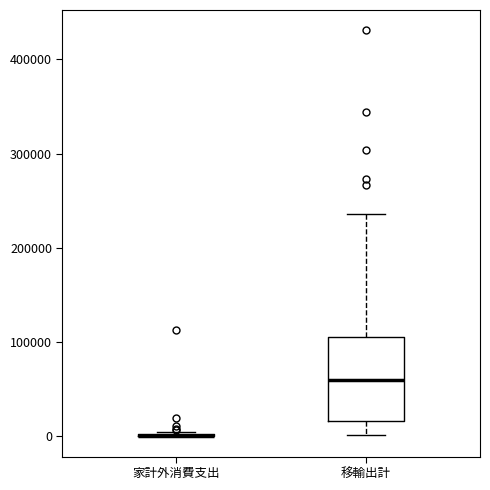

Where does the upper whisker of the box for 移輸出計 end on the y-axis? The values are not printed on the chart, so give them approximately, as read against the axis.

240000